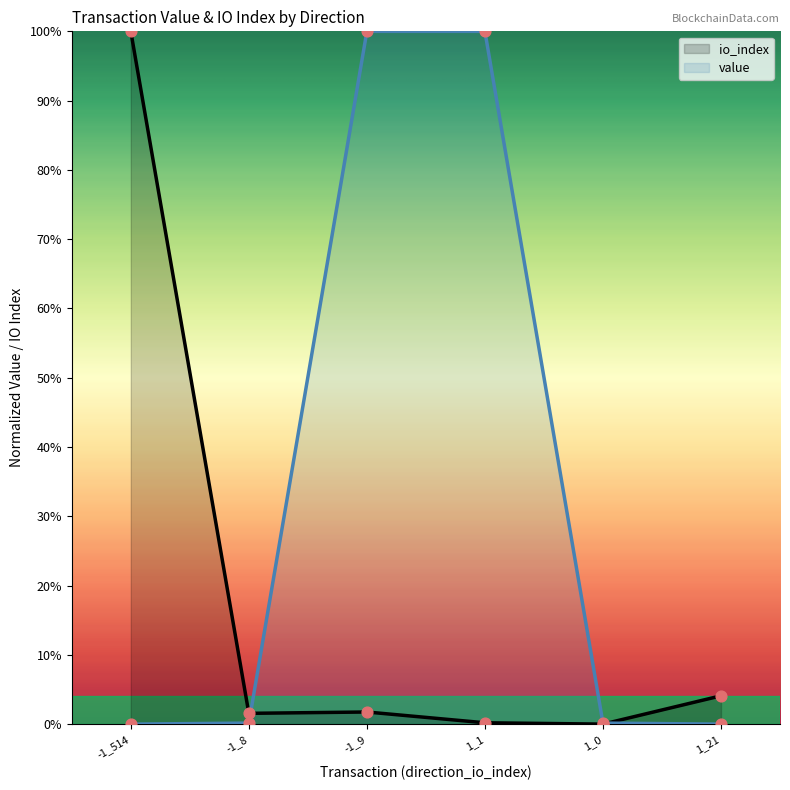

At which category is the sum across all series the highest?

-1_9